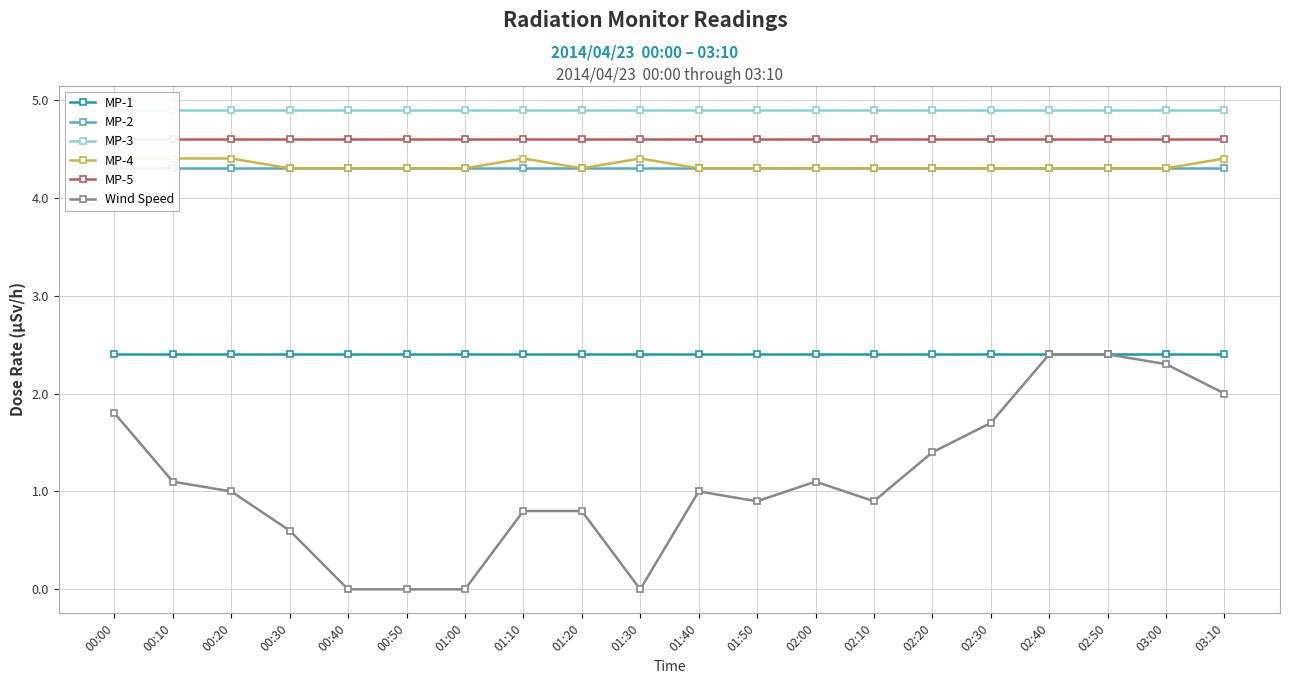

Is the value of MP-5 at 03:10 greater than the value of MP-3 at 01:30?

No